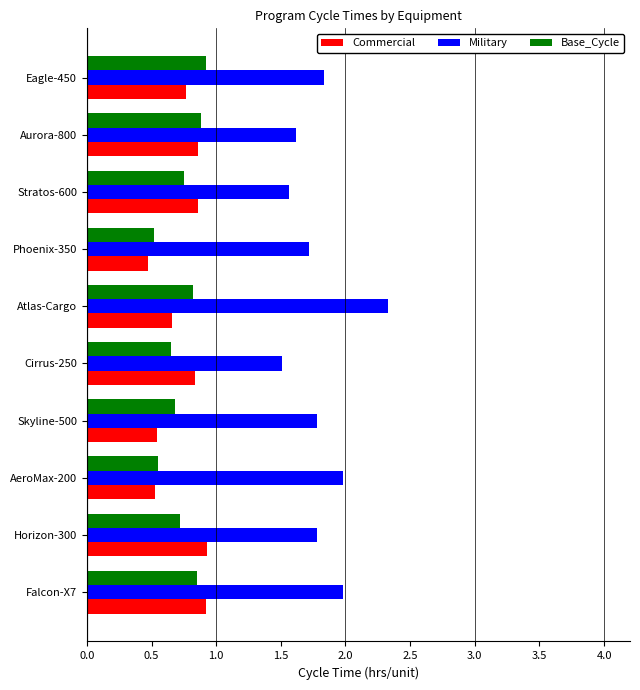

The Base_Cycle series shows 0.8 at Atlas-Cargo. True or false?

True